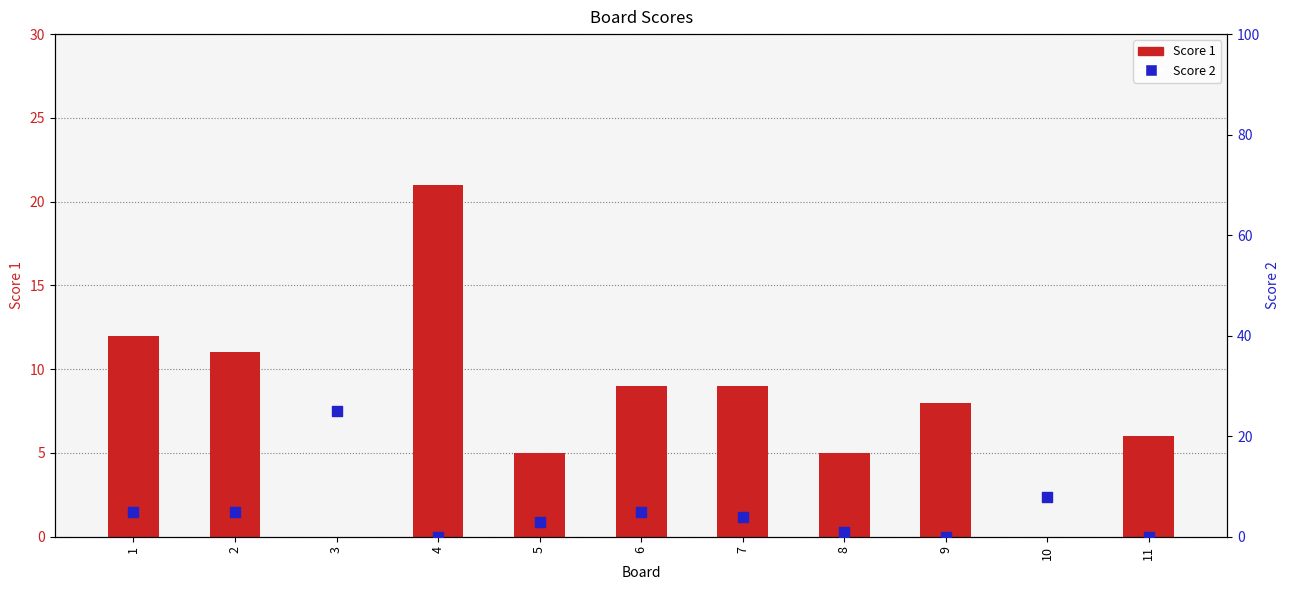

Which series has the largest total across all categories?

Score 1